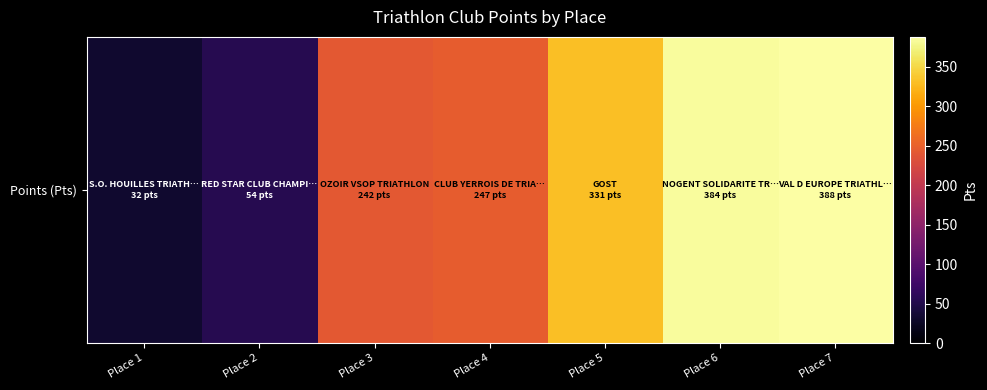

Count the number of values greater than 247.

3